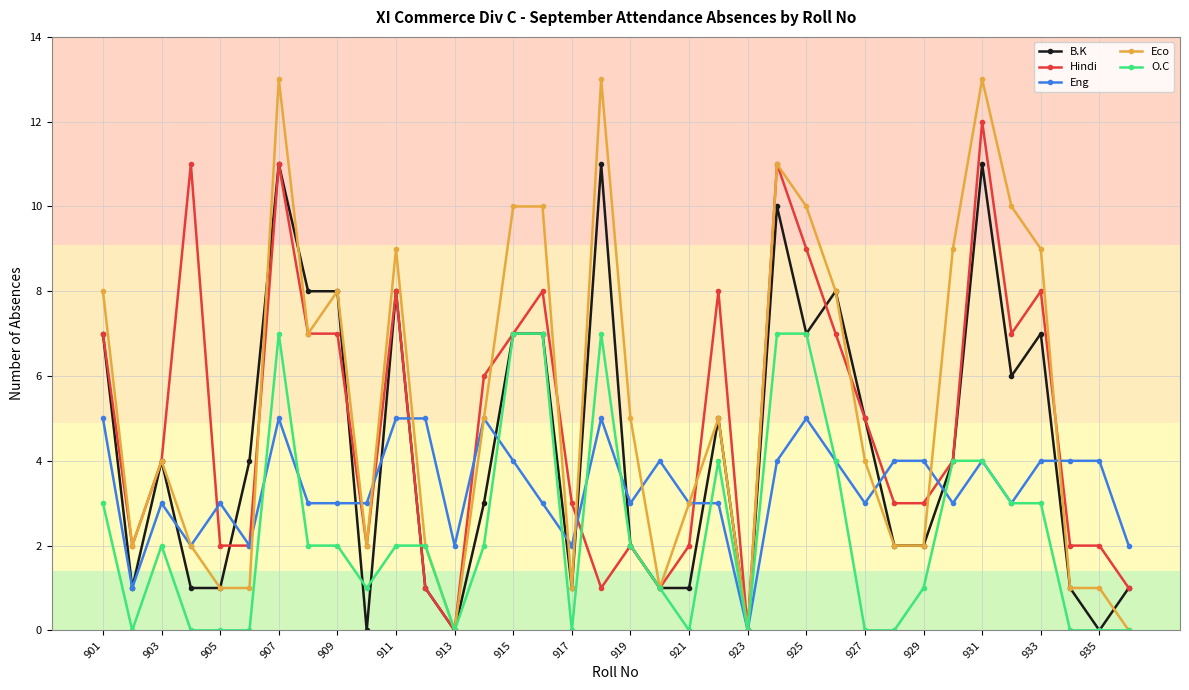

Which series has the widest spread of values?

Eco